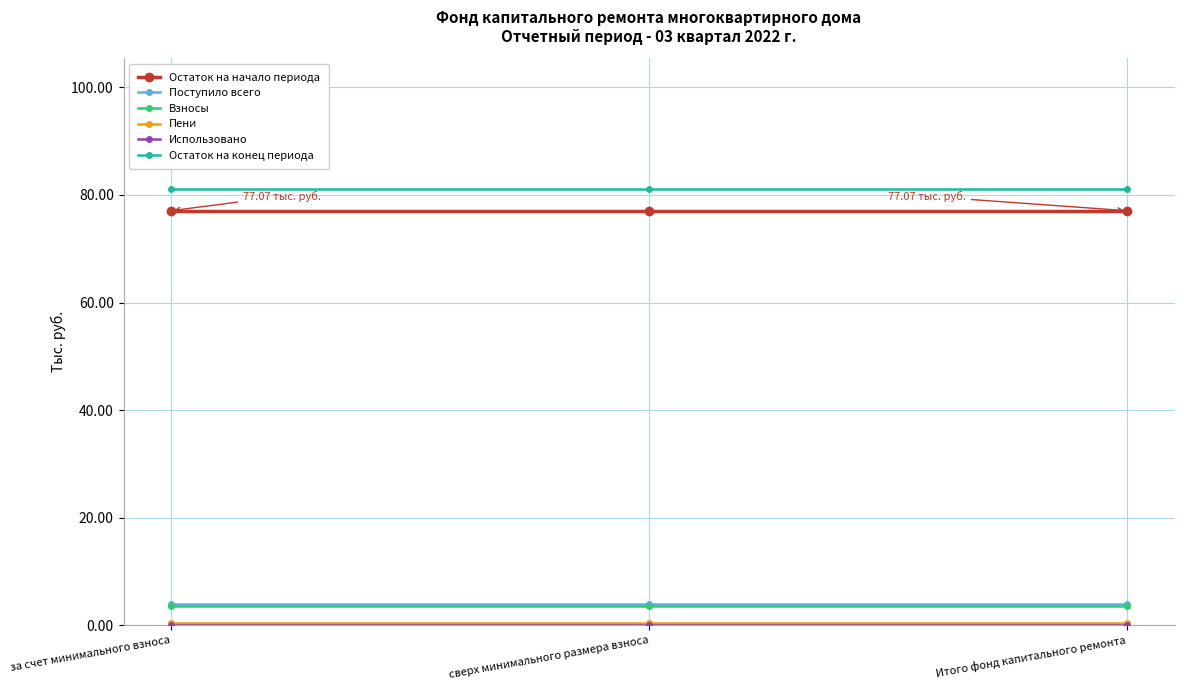

What is the label of the 3rd point from the right?

за счет минимального взноса